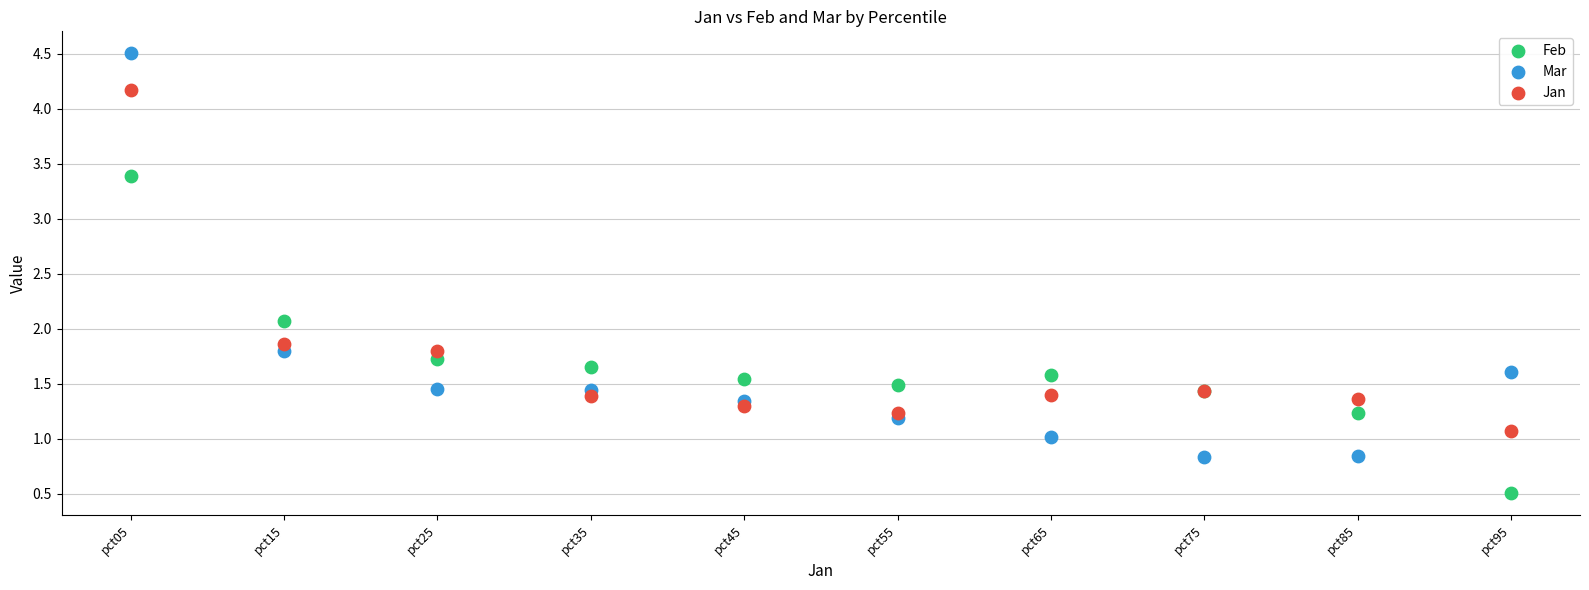

Which series has the largest Y range (max minus min)?

Mar